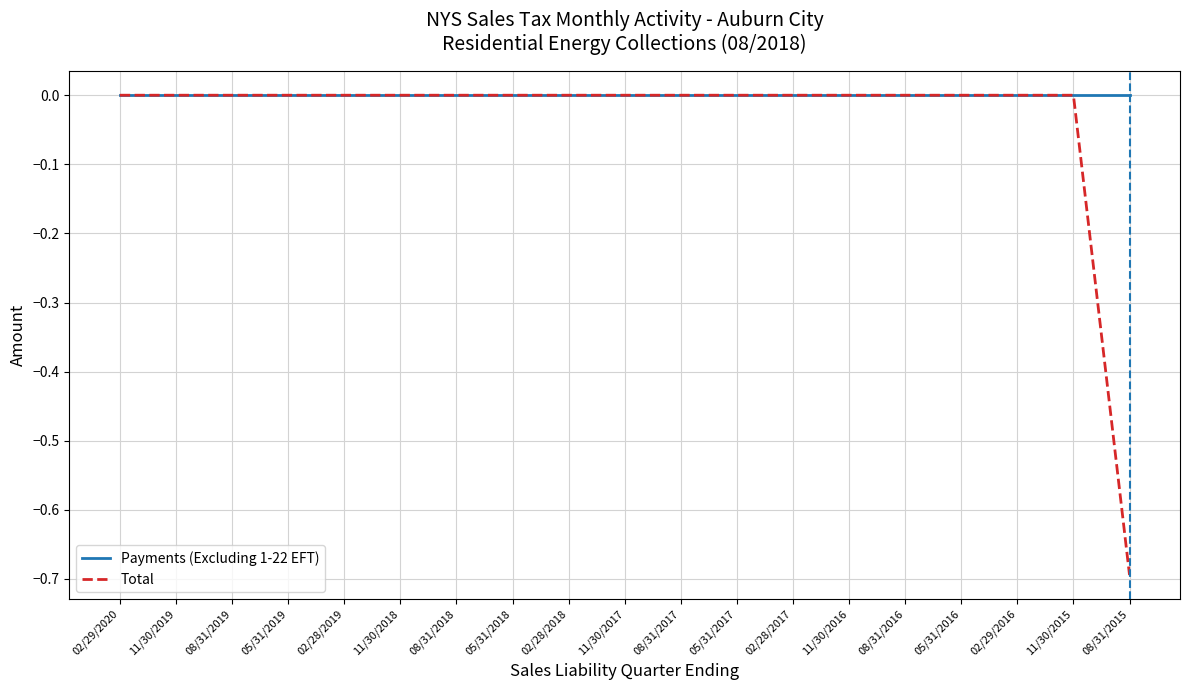

Reading left to right, list all the values displayed in this chart.

Payments (Excluding 1-22 EFT): 0.0	0.0	0.0	0.0	0.0	0.0	0.0	0.0	0.0	0.0	0.0	0.0	0.0	0.0	0.0	0.0	0.0	0.0	0.0
Total: 0.0	0.0	0.0	0.0	0.0	0.0	0.0	0.0	0.0	0.0	0.0	0.0	0.0	0.0	0.0	0.0	0.0	0.0	-0.7